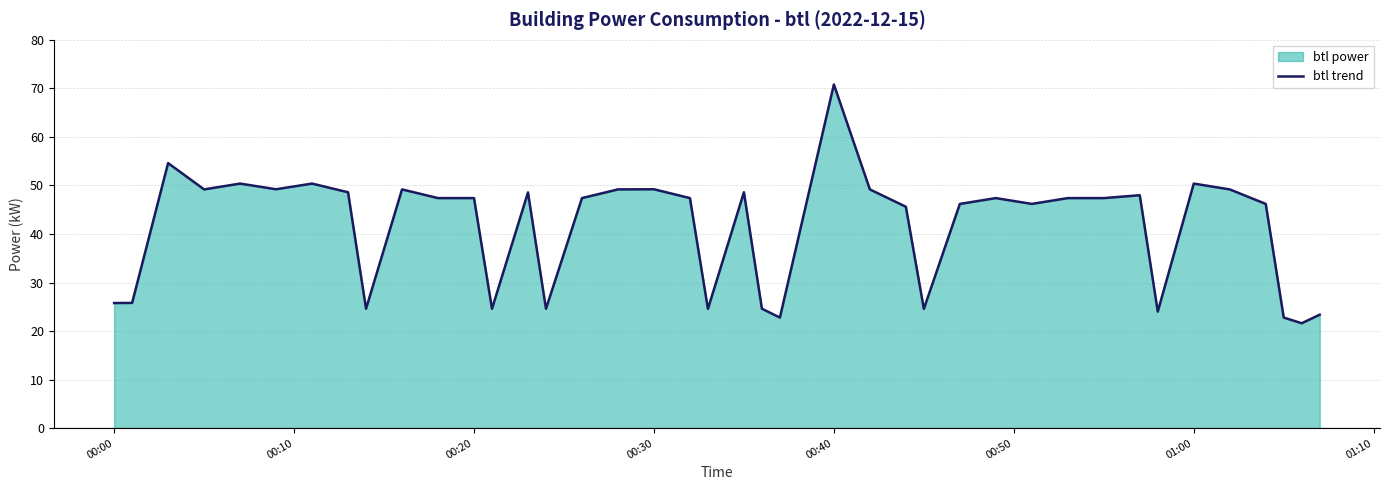

How many interior local valleys (lower than both neighbors) does the data have?

11